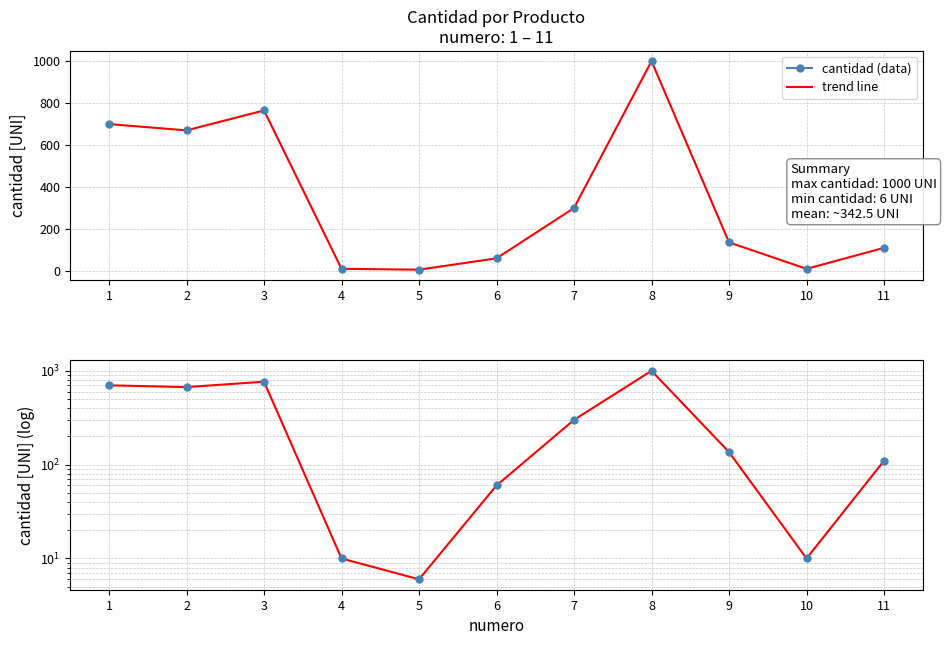

Reading left to right, what are all the values shown in this chart?

700	670	765	10	6	60	300	1000	136	10	110